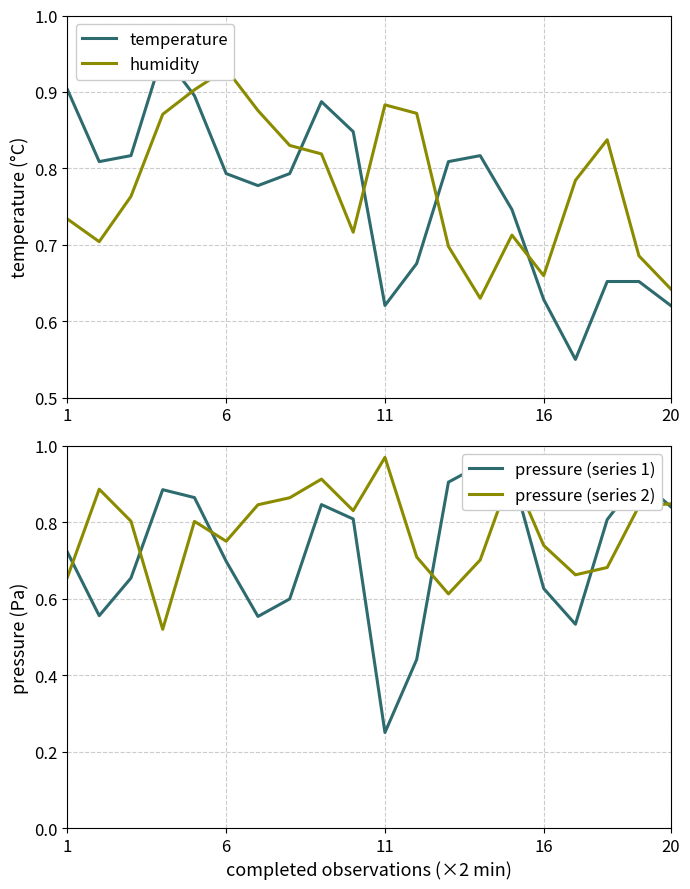

What are all the series names shown in the legend?

temperature, humidity, pressure (series 1), pressure (series 2)